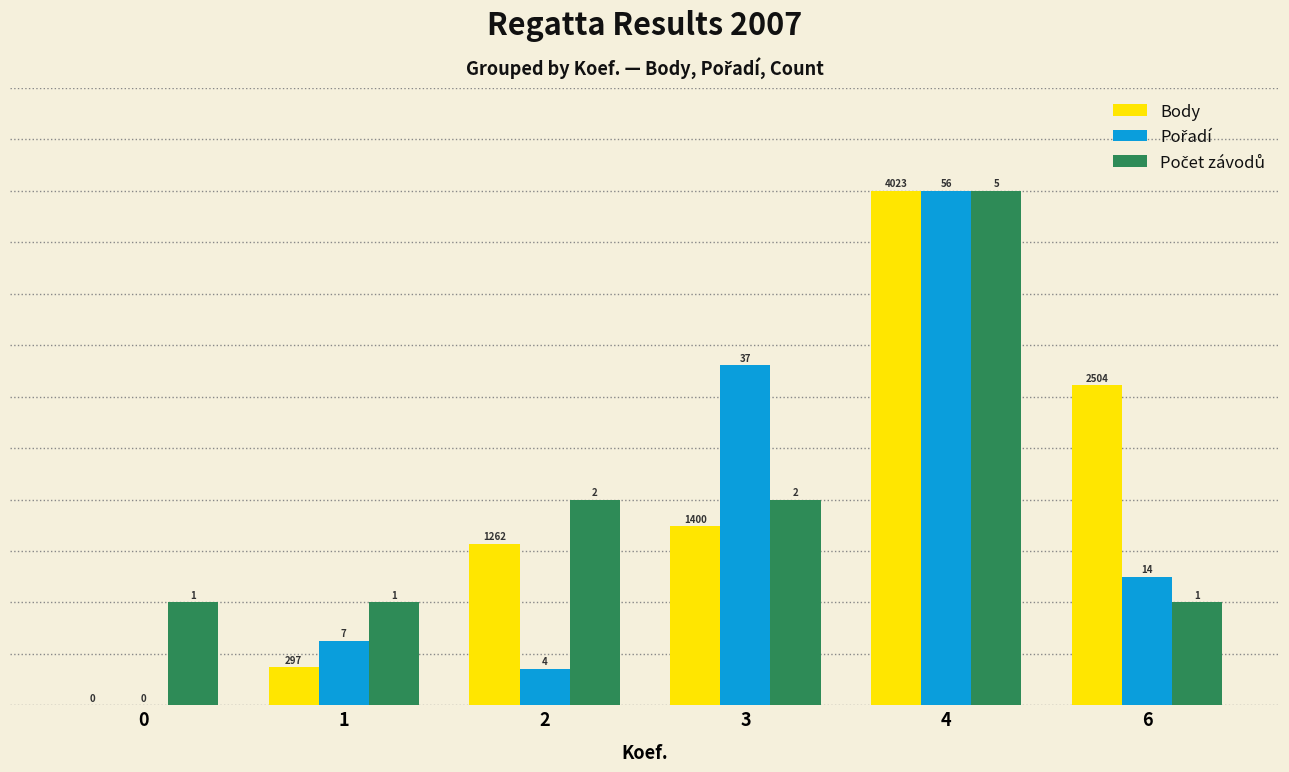

Where does the Body series first go above 34?

3